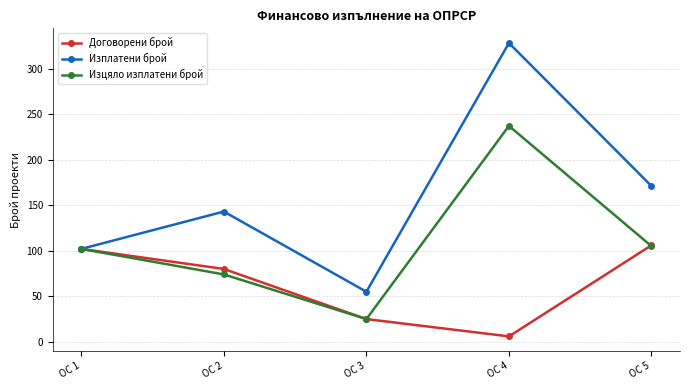

What is the maximum value shown in the chart?

328